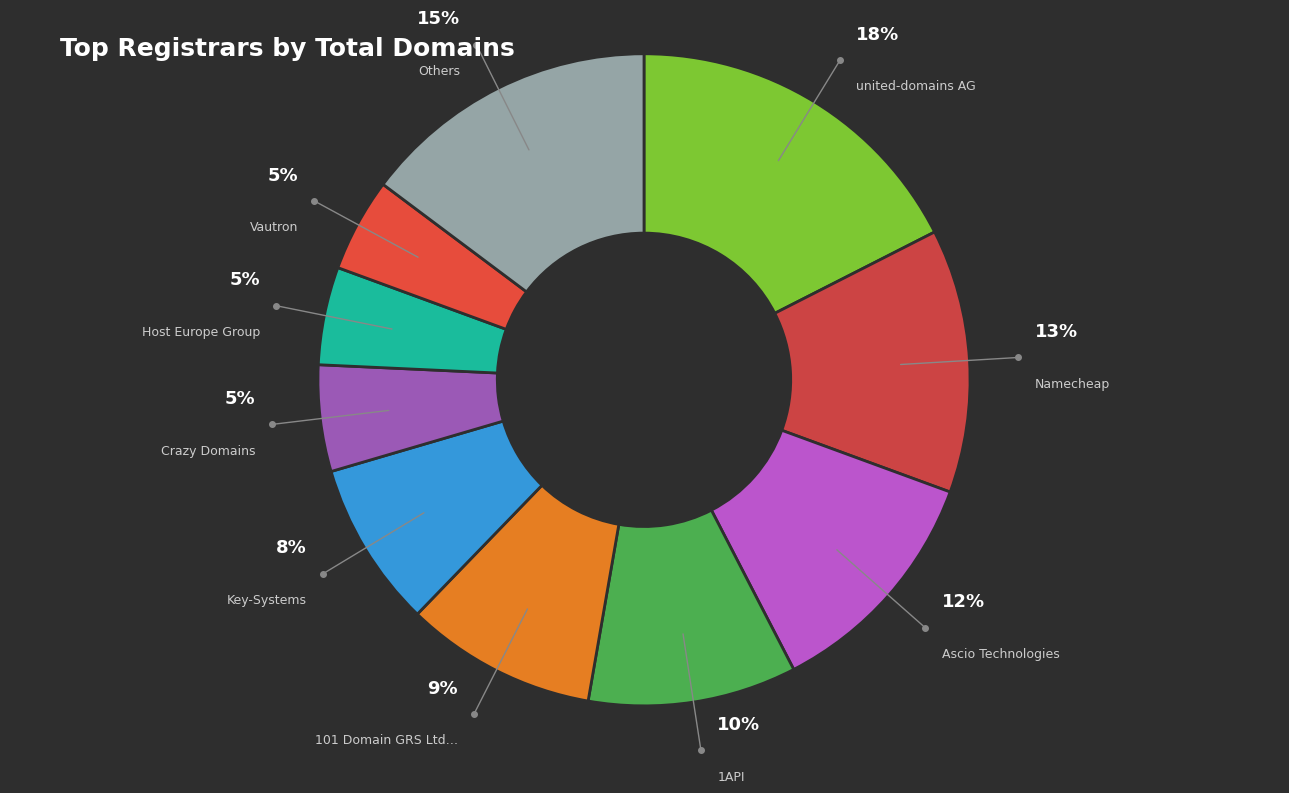

How many segments does this pie chart have?

10